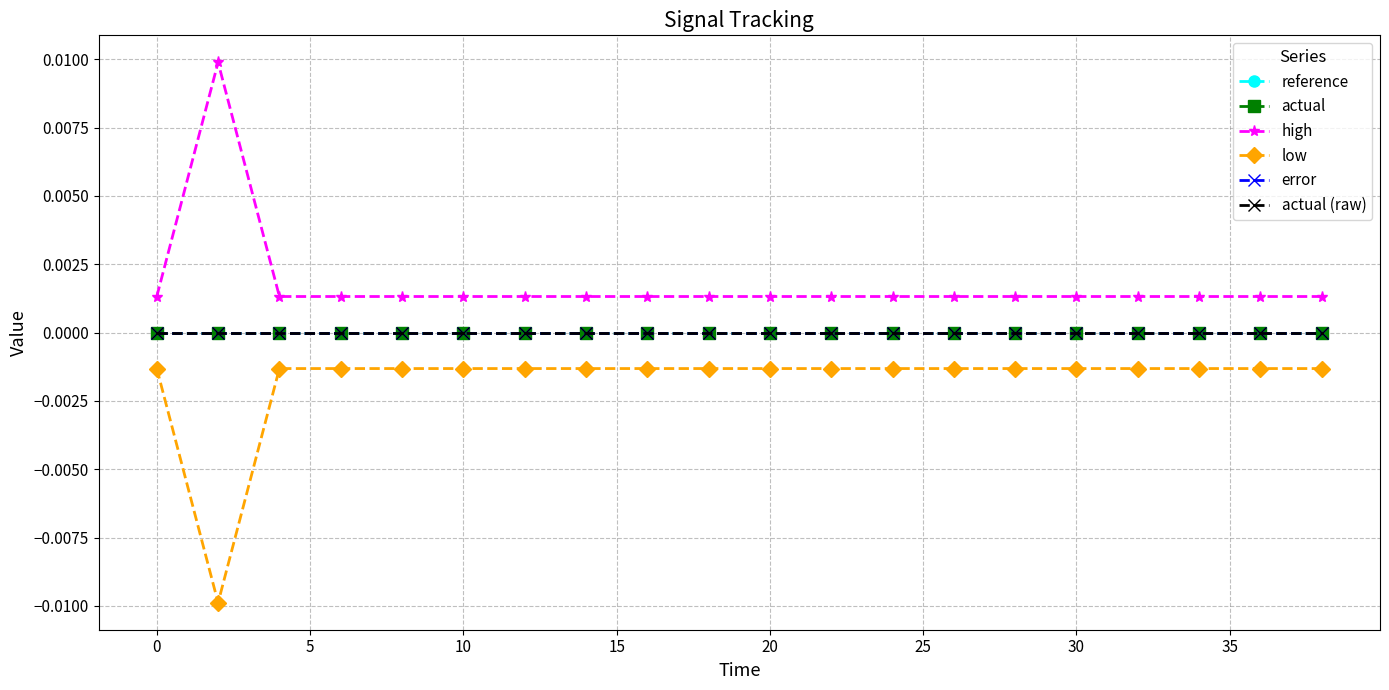

List the series in order of their peak value, lowest first.

low, reference, actual, error, actual (raw), high